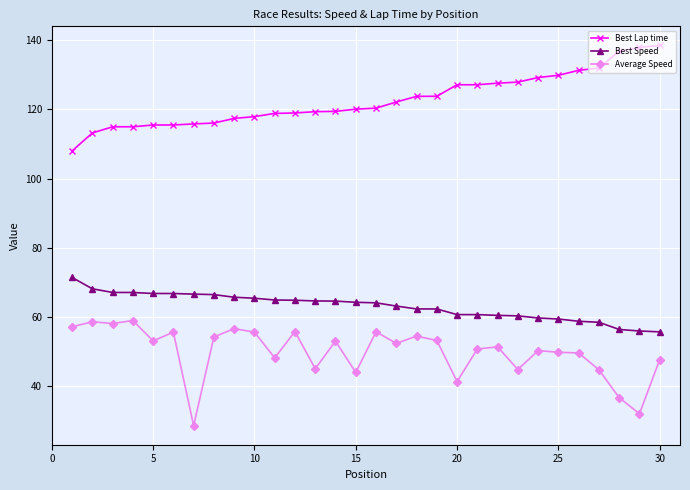

List the series in order of their overall mean, highest first.

Best Lap time, Best Speed, Average Speed